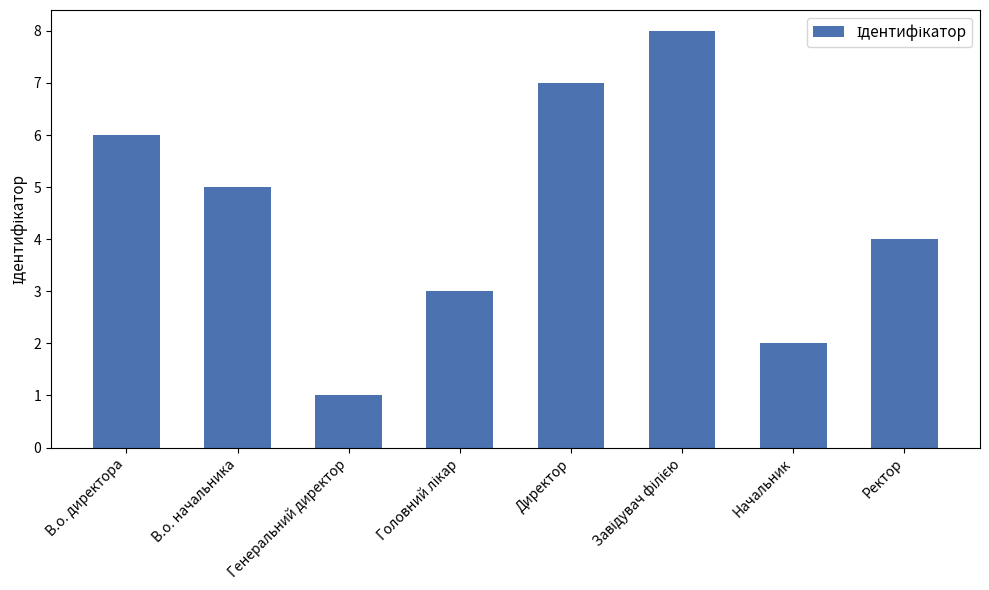

At which label does the data first exceed 5?

В.о. директора